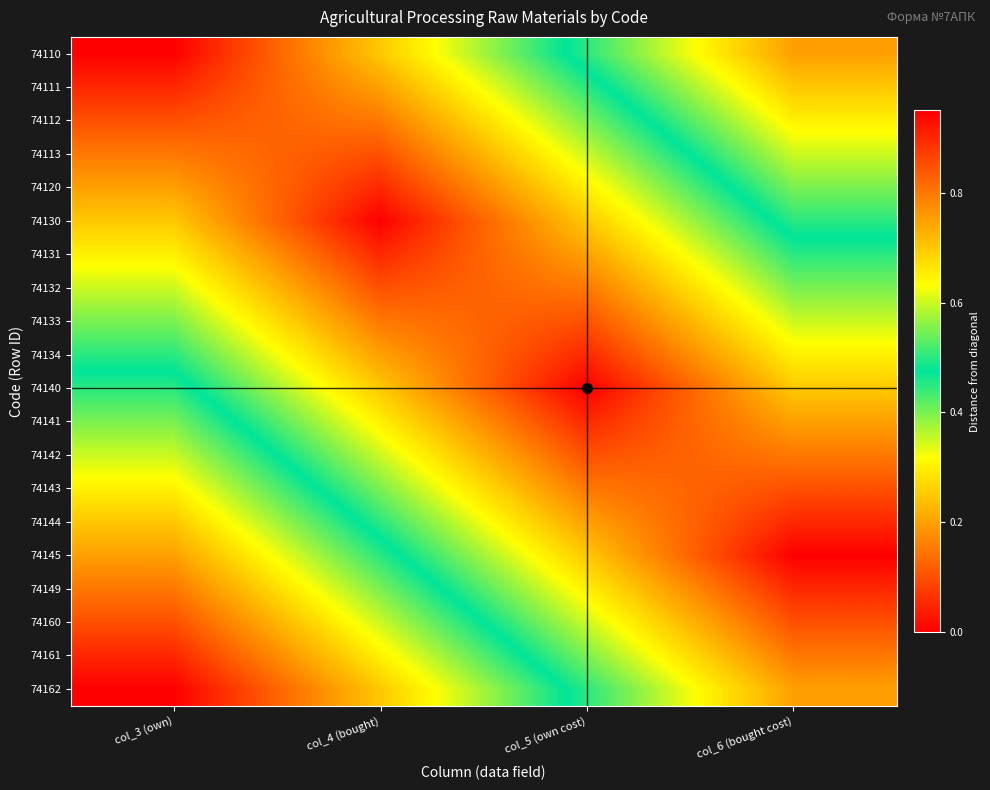

At which category is the sum across all series the highest?

col_3 (own)